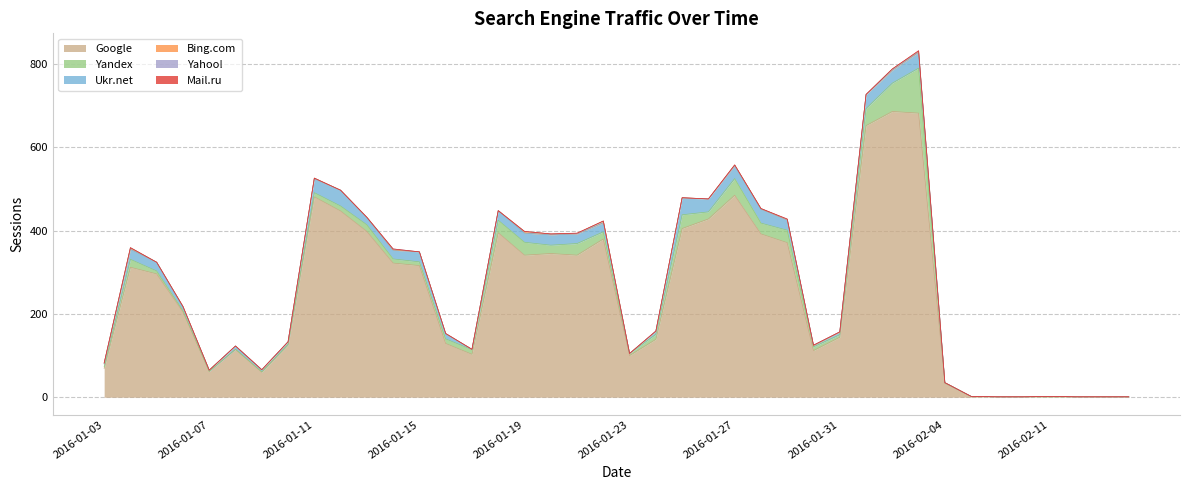

Count the number of data series in this chart.

6